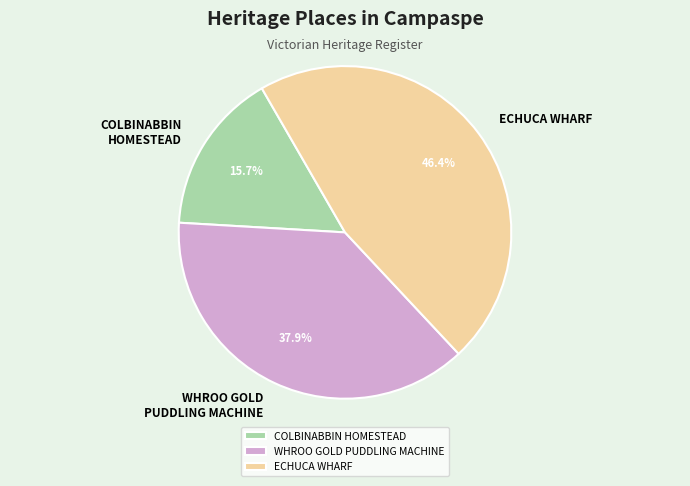

To the nearest percent, what percentage of the pie is COLBINABBIN HOMESTEAD?

16%